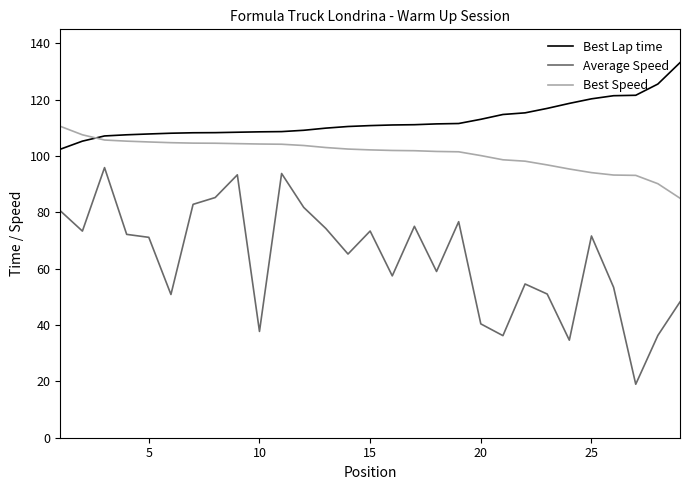

What is the sum of all Average Speed values?

1845.4